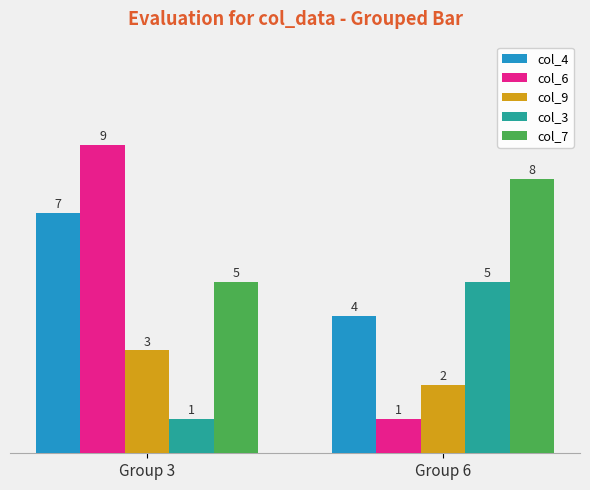

What is the value of the col_9 bar at the 1st from the left?

3